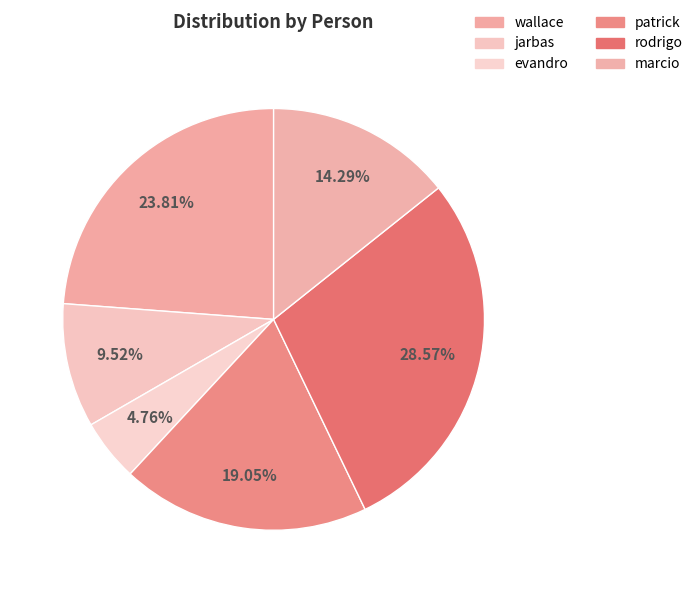

To the nearest percent, what is the combined percentage of rodrigo and patrick?

48%